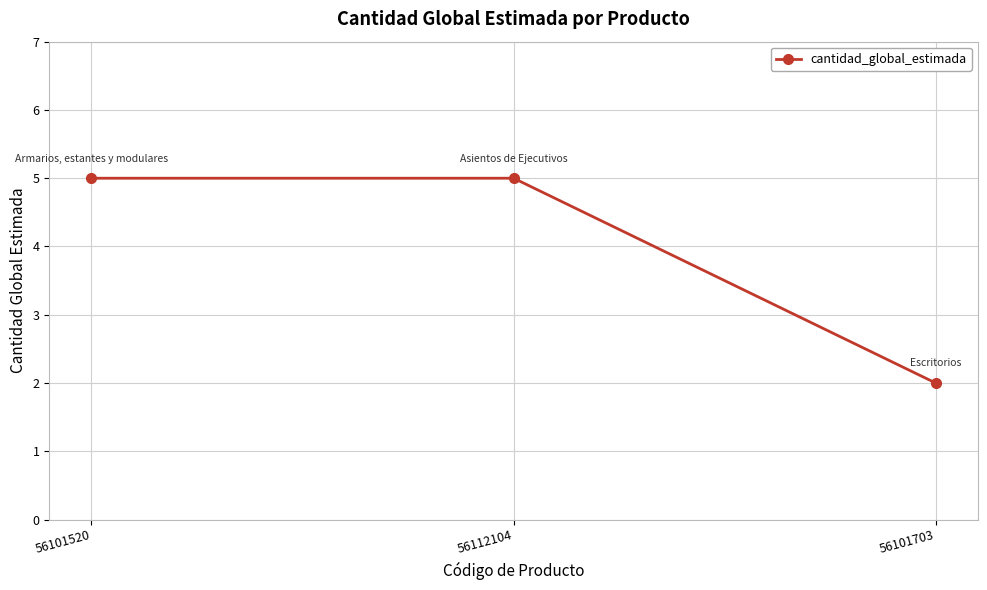

What is the change in value from 56101520 to 56101703?

-3